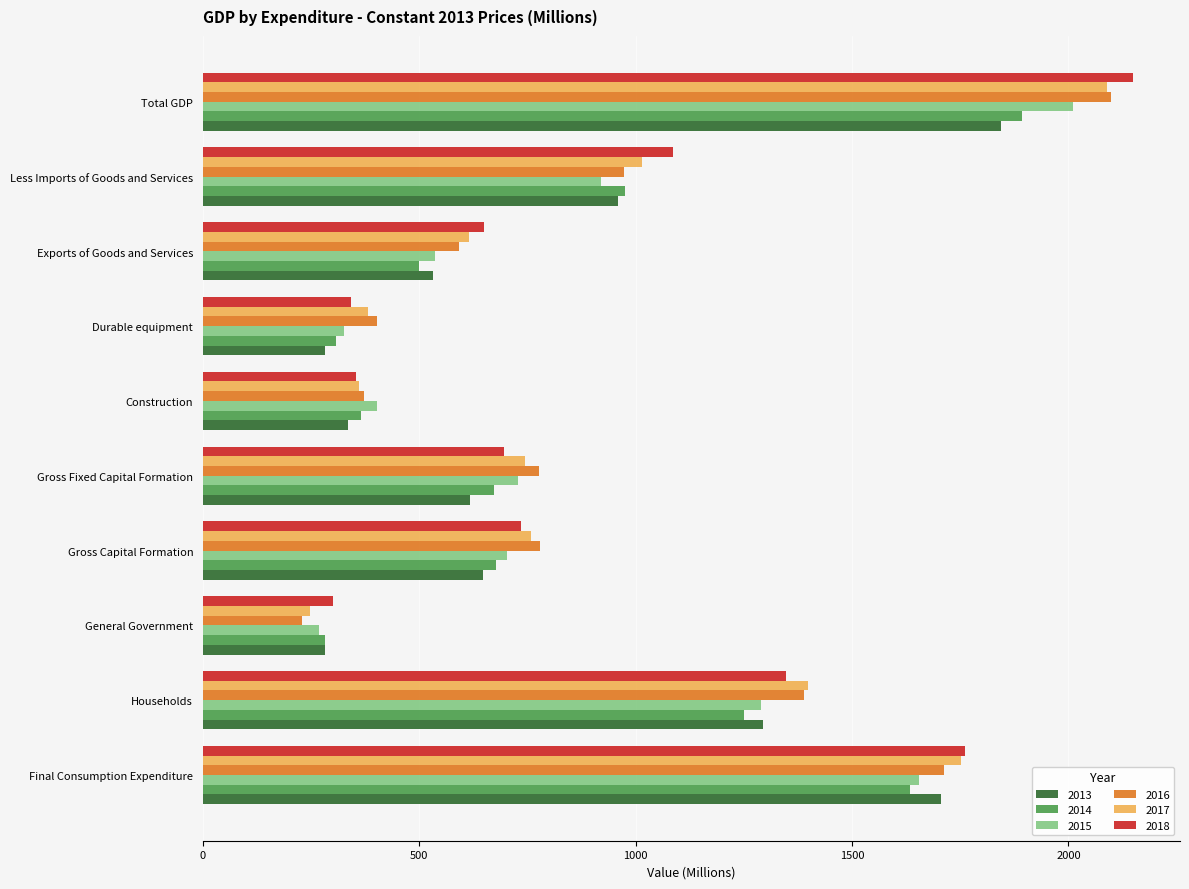

The value of 2016 at General Government is 229.5. True or false?

True